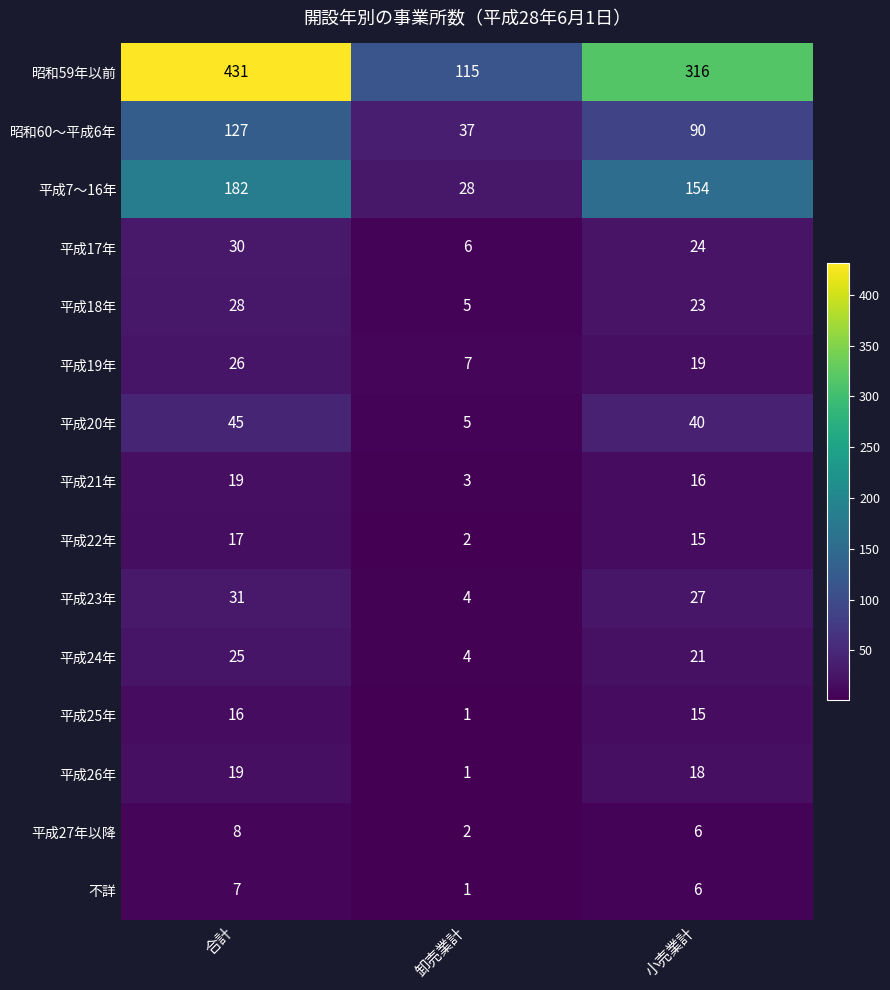

What is the sum of all 昭和60～平成6年 values?

254